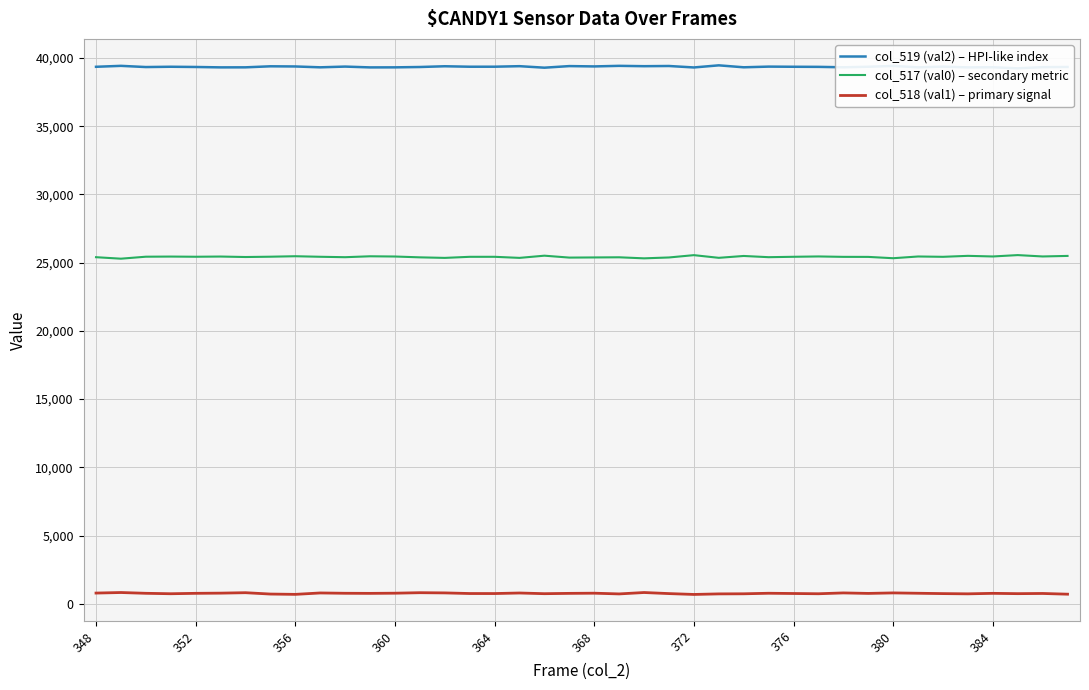

True or false: col_519 (val2) – HPI-like index has more than 0 points higher than both neighbors.

True